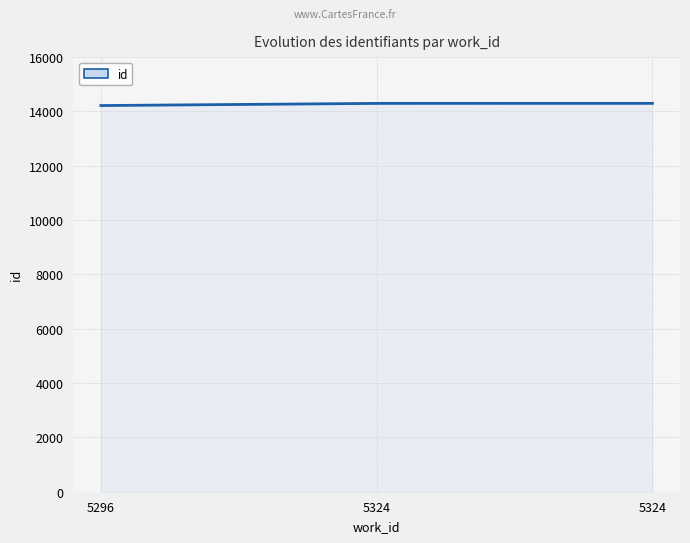

Reading left to right, transcribe all the data shown in this chart.

14217	14296	14298